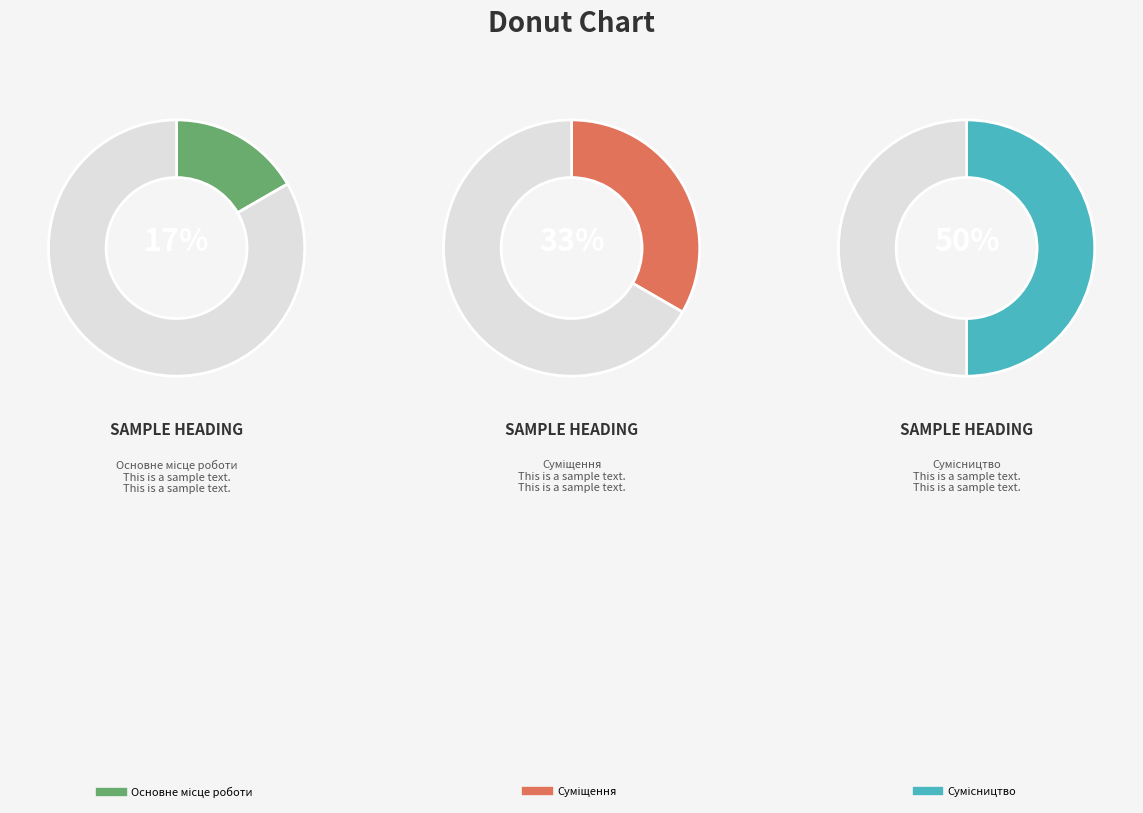

Combined, what portion of the pie is Сумісництво and Основне місце роботи?

66.7%